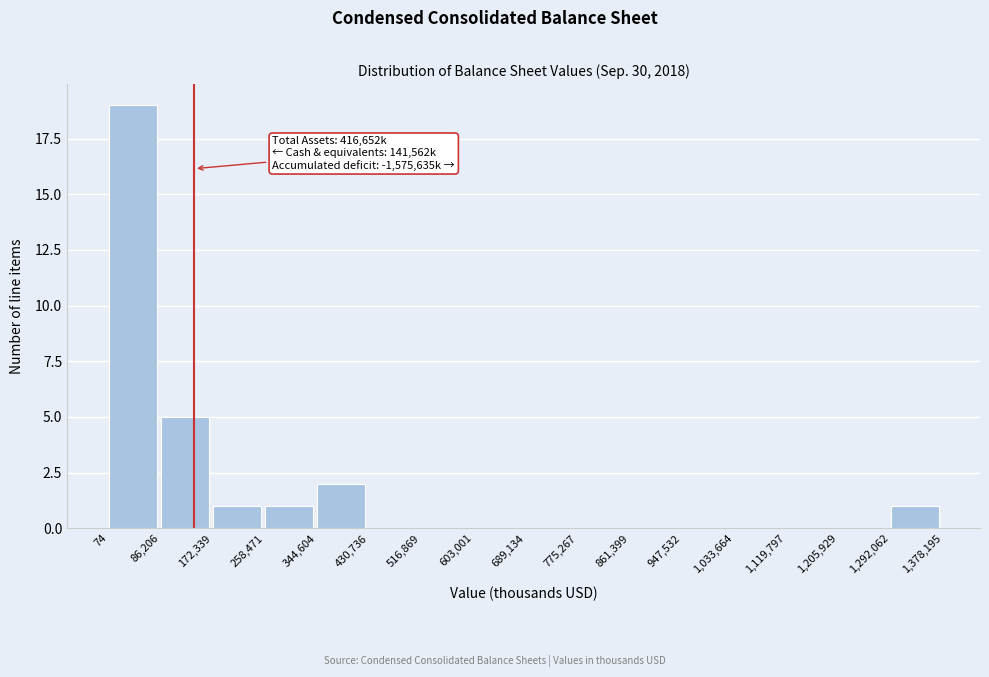

Over which range of the x-axis is the bar tallest?

74 to 86,206